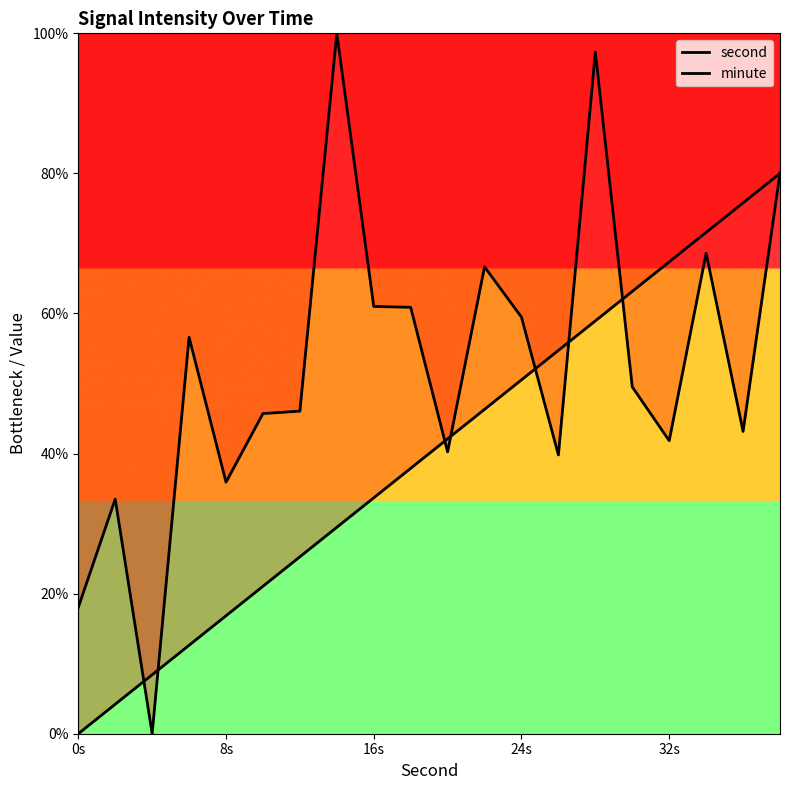

What is the average value of the second series?

52.2